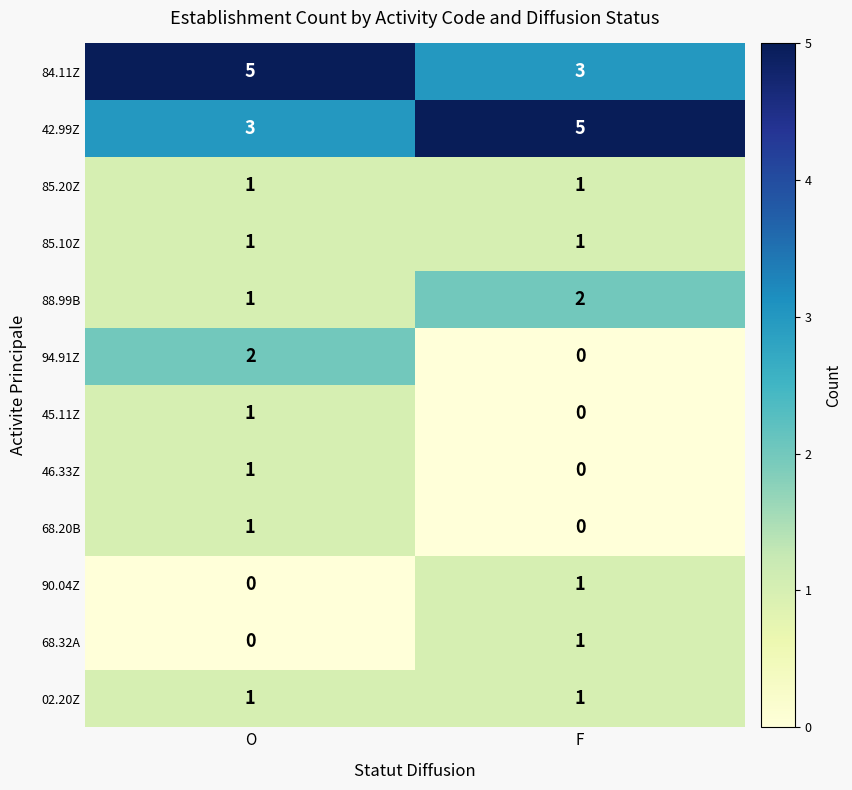

Is the value of 85.10Z at F greater than the value of 88.99B at F?

No